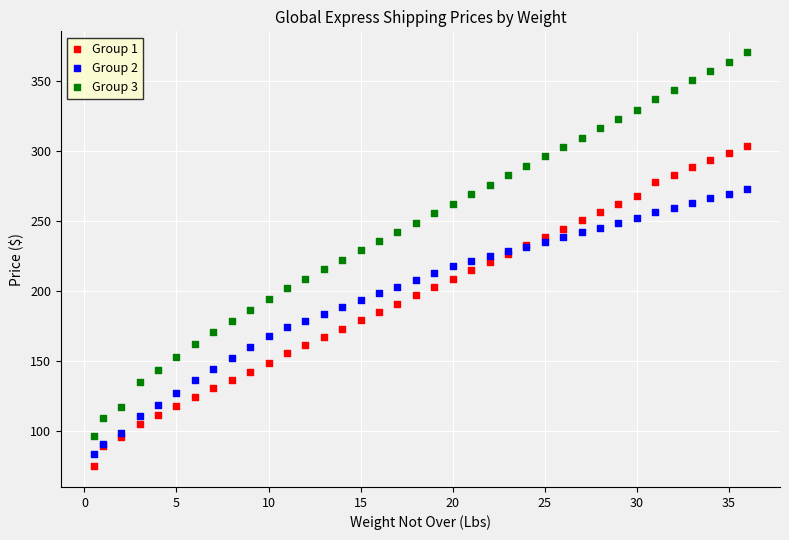

Which series has the widest spread of Y values?

Group 3